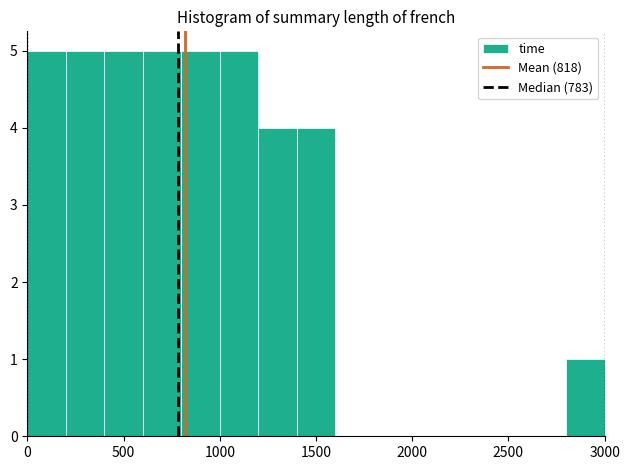

Reading left to right, list every bar in this chart as the range it spans on the x-axis followed by its height. The values are not printed on the chart, so give them approximately, as read against the axis.

0 to 200: 5
200 to 400: 5
400 to 600: 5
600 to 800: 5
800 to 1000: 5
1000 to 1200: 5
1200 to 1400: 4
1400 to 1600: 4
1600 to 1800: 0
1800 to 2000: 0
2000 to 2200: 0
2200 to 2400: 0
2400 to 2600: 0
2600 to 2800: 0
2800 to 3000: 1